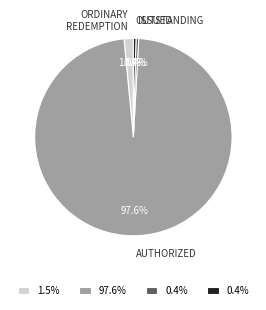

Is AUTHORIZED the majority of the pie?

Yes